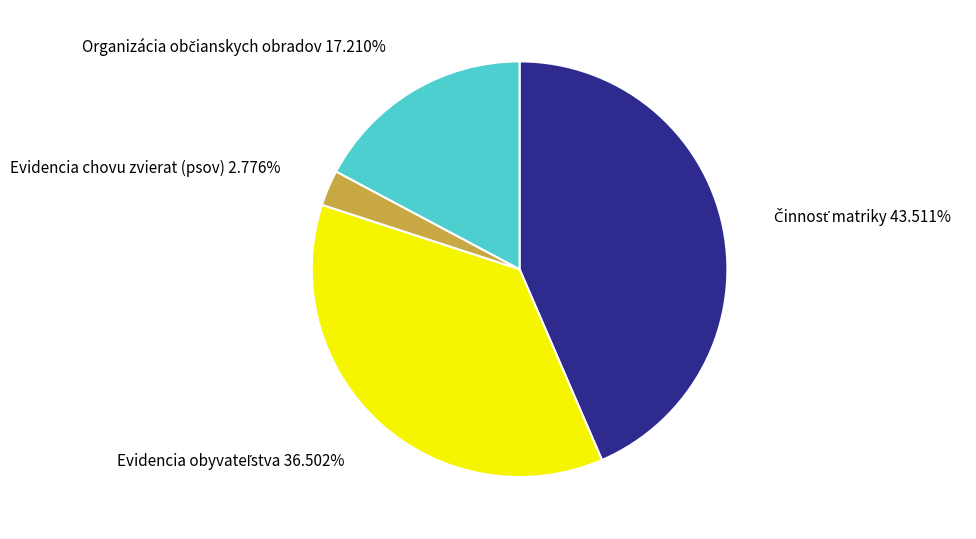

Is Evidencia chovu zvierat (psov) 2.776% the majority of the pie?

No